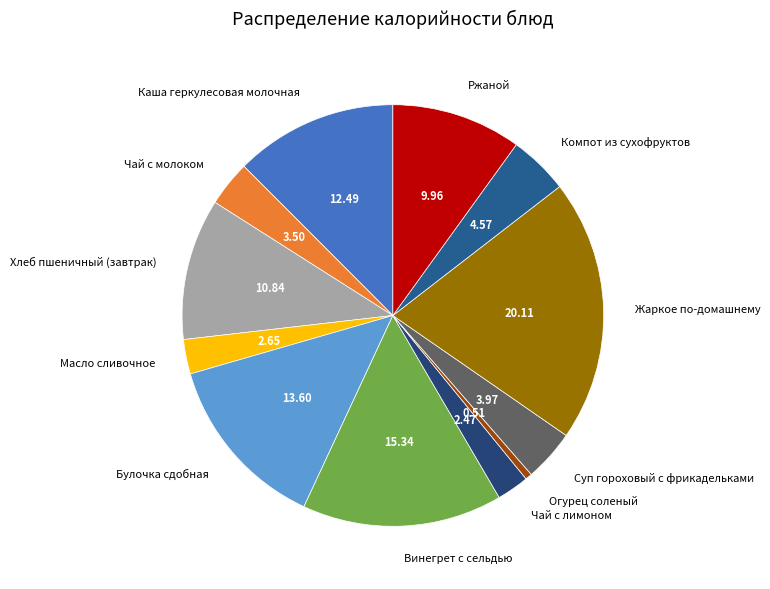

Do Чай с лимоном and Огурец соленый together represent more than half of the pie?

No